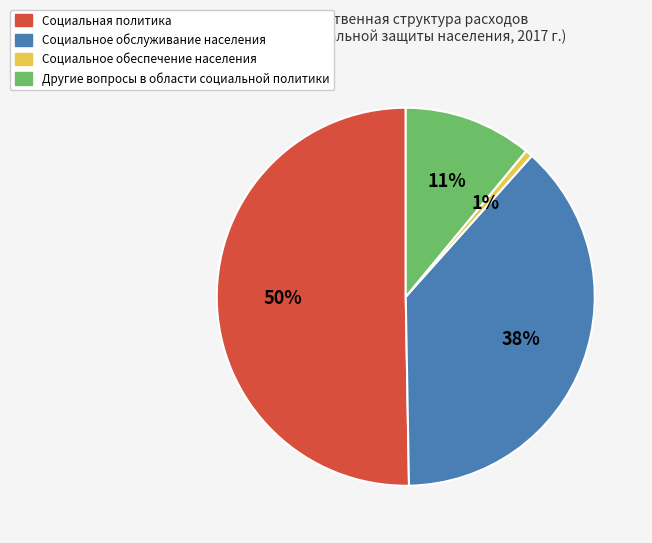

Is it true that Другие вопросы в области социальной политики is 1% of the pie?

False